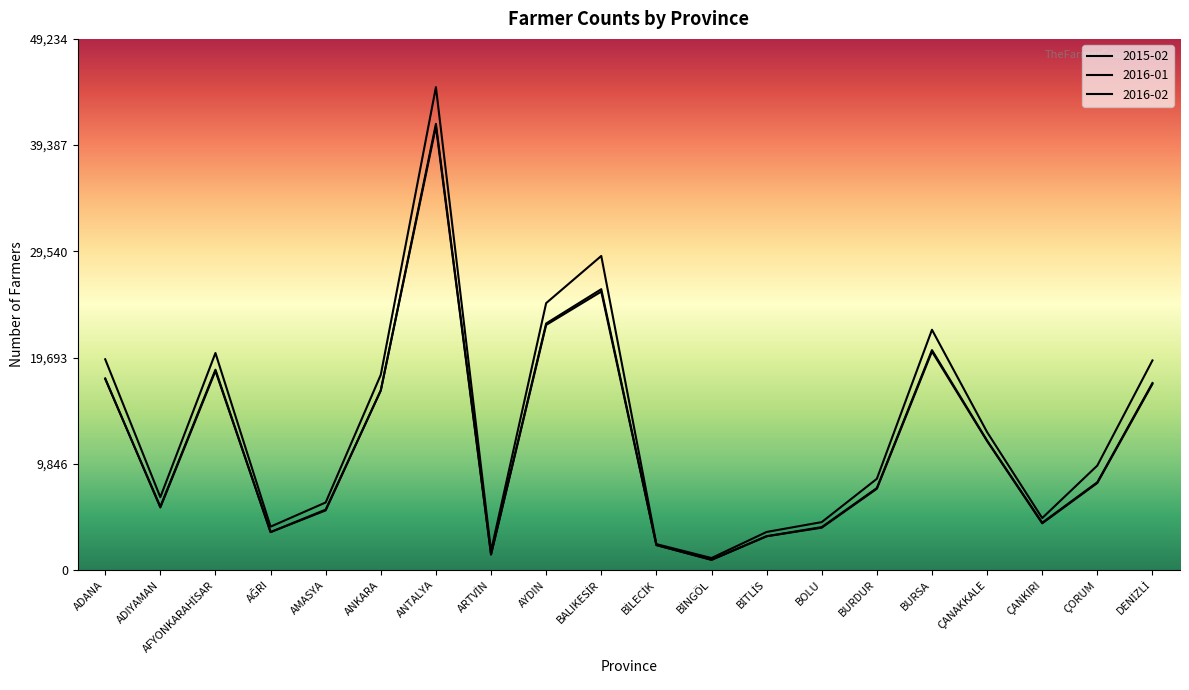

At which label does 2016-02 first exceed 8135?

ADANA